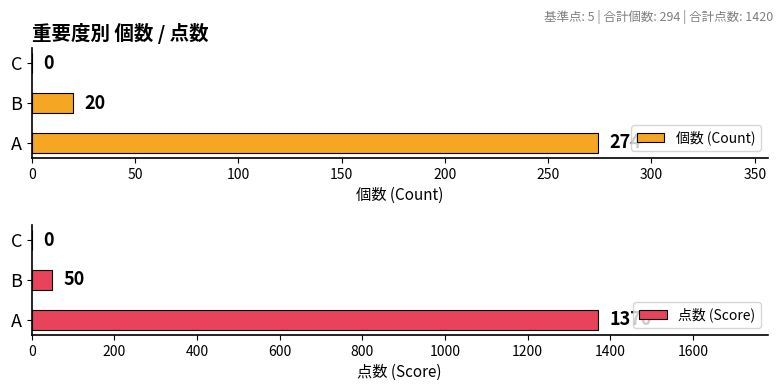

Reading left to right, extract all data points from this chart.

個数 (Count): 274	20	0
点数 (Score): 1370	50	0